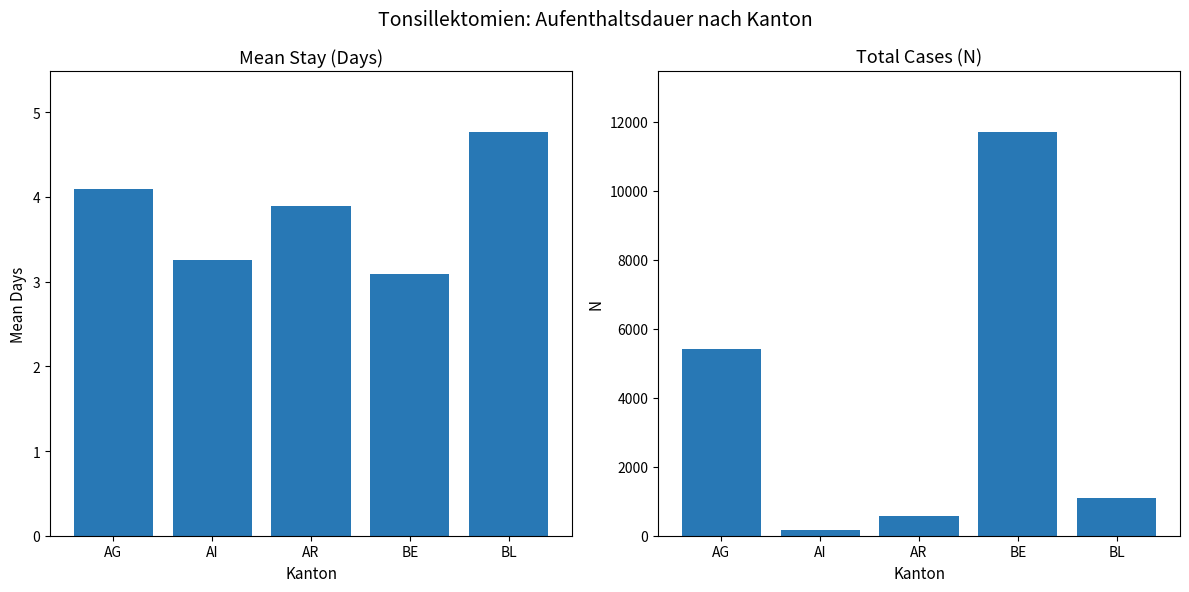

At BE, list the series in order from smallest to largest.

Mean Stay (Days), Total Cases (N)